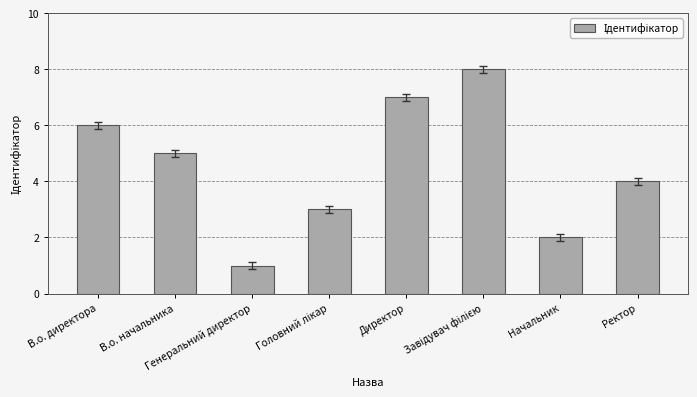

How many values are between 3 and 7?

5